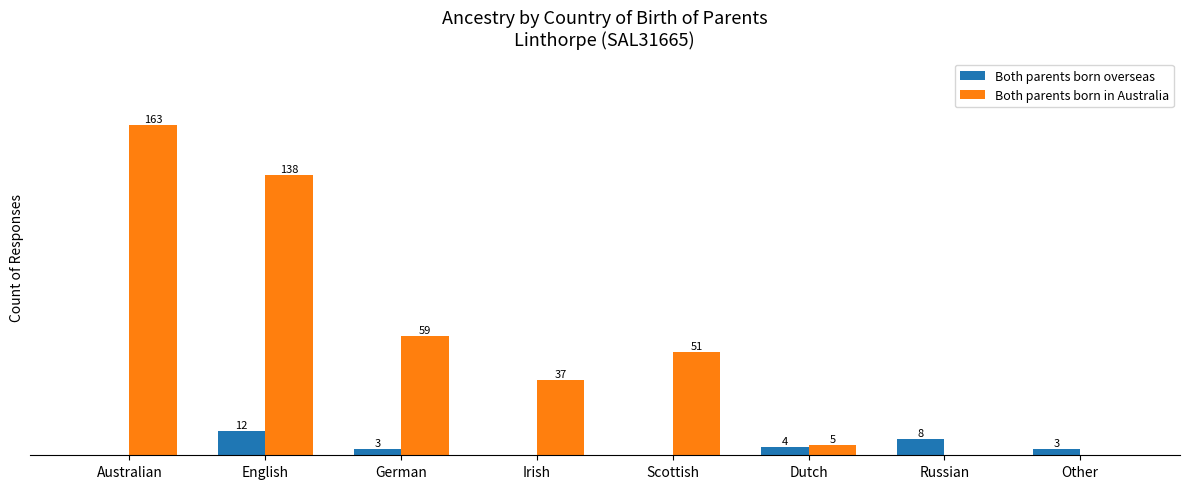

At which label does Both parents born overseas reach its peak?

English